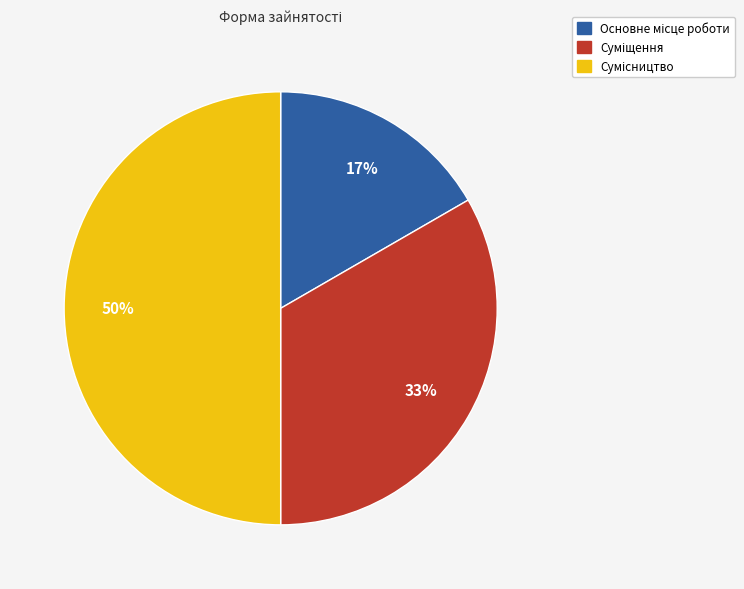

To the nearest percent, what is the average slice percentage?

33%